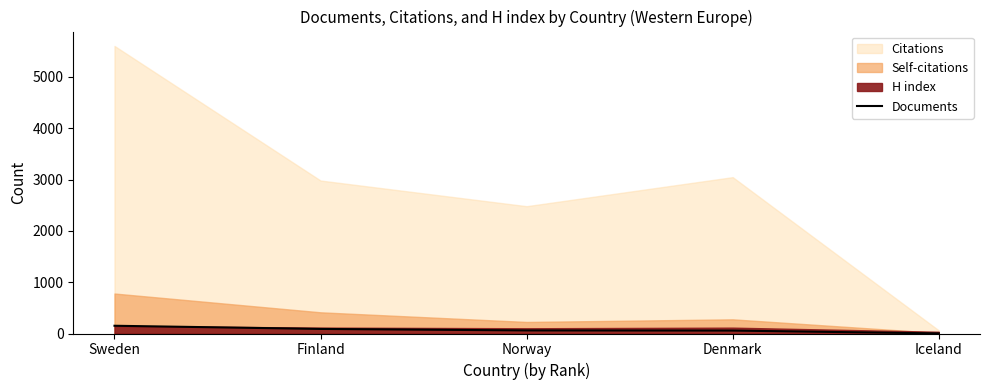

Where does the data first go above 60?

Sweden